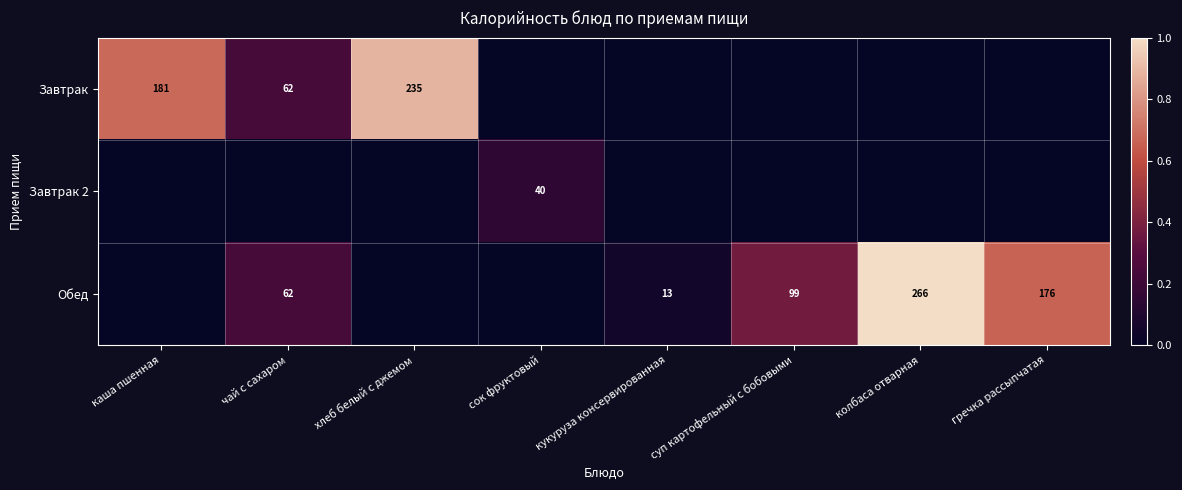

The value of Завтрак at каша пшенная is 236. True or false?

False